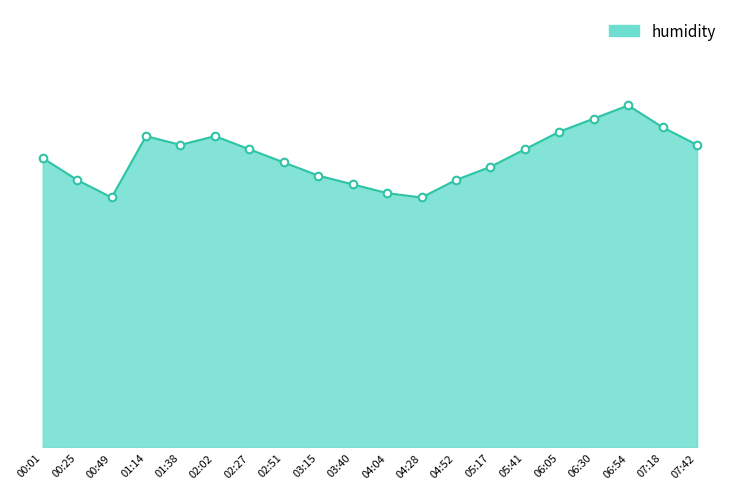

Approximately how many times larger is the value at 01:14 compared to 04:04?

1.0